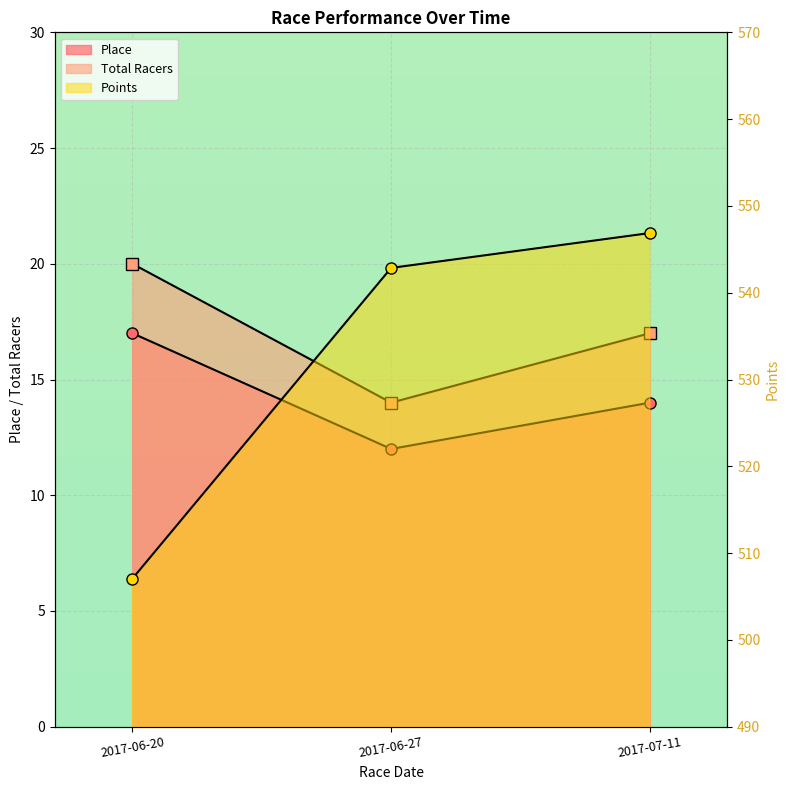

Which label corresponds to the largest value in the chart?

2017-07-11